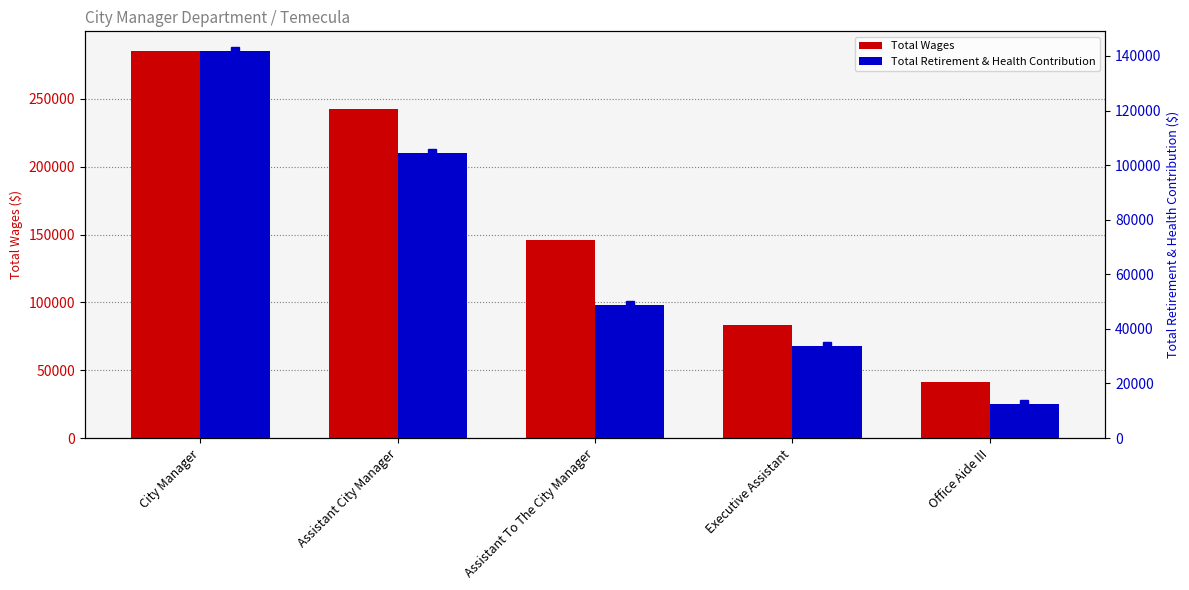

List the series in order of their peak value, highest first.

Total Wages, Total Retirement & Health Contribution